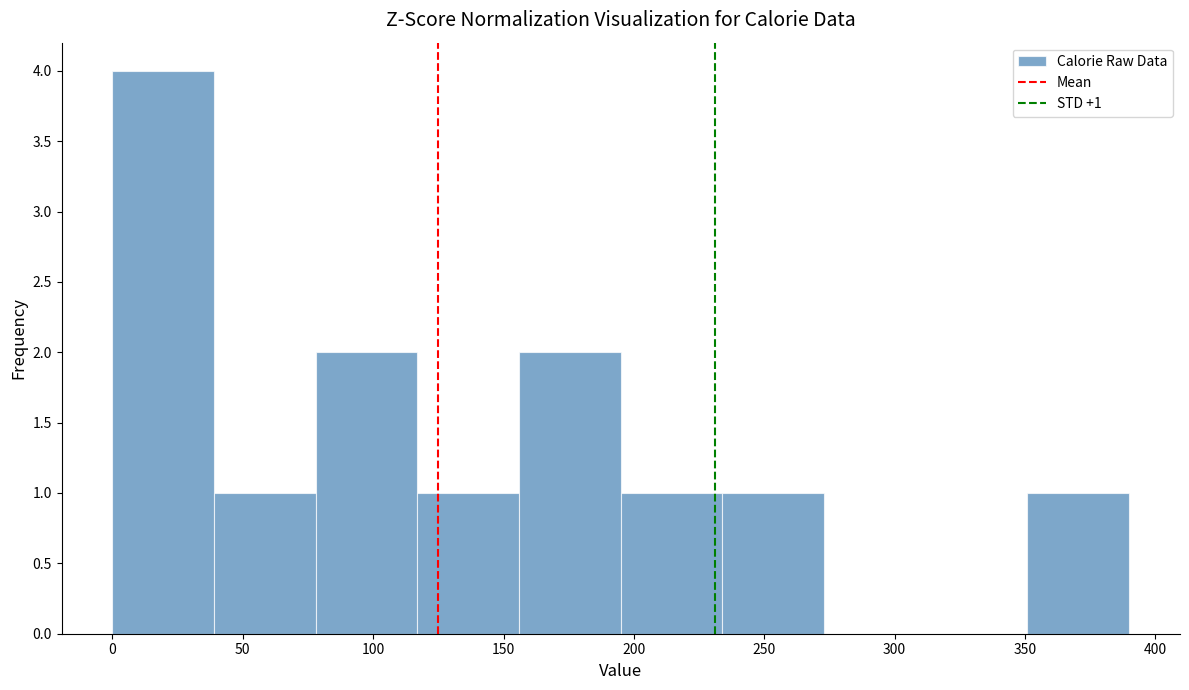

Over which range of the x-axis is the bar tallest?

0 to 39